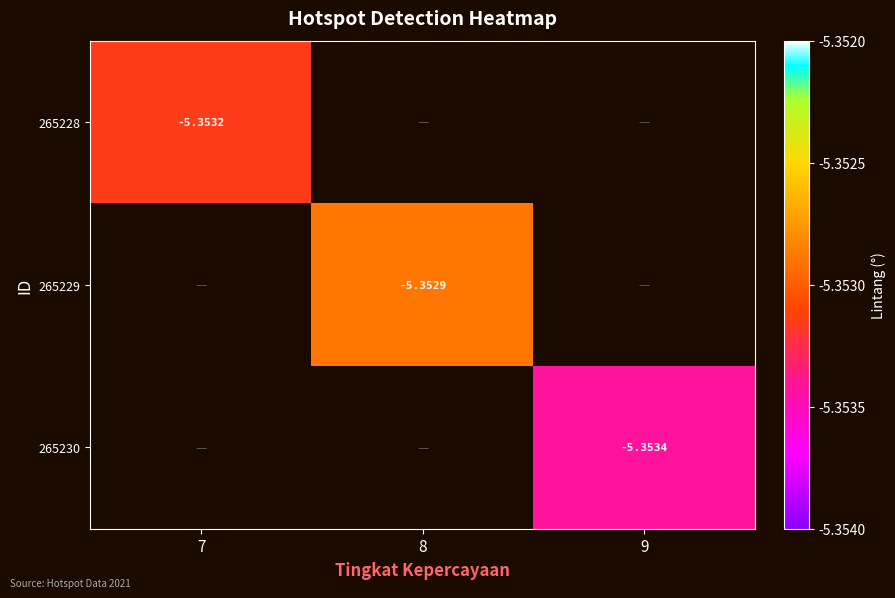

Is the value of 265228 at 8 greater than the value of 265229 at 8?

No